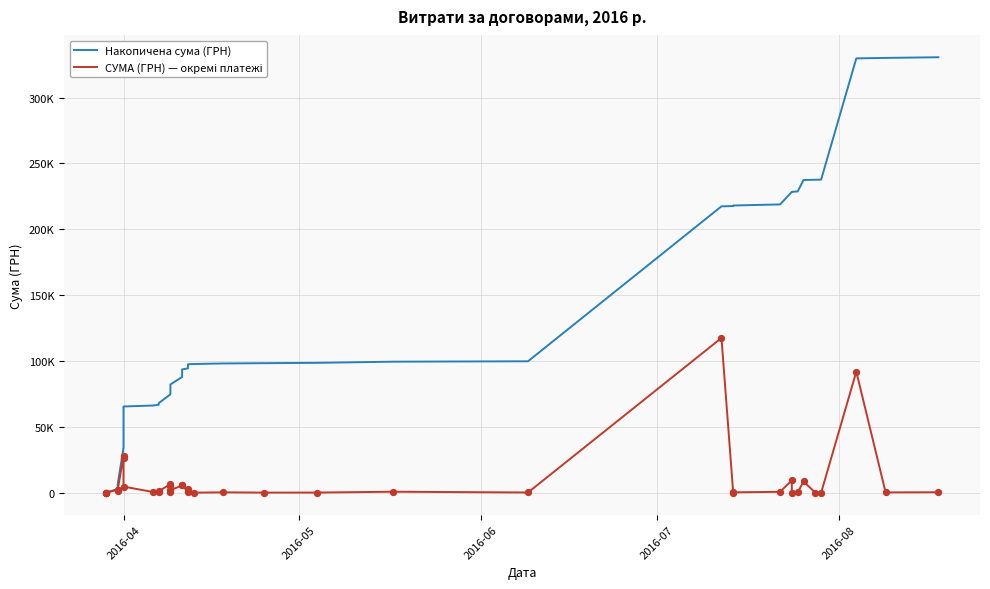

At how many categories does at least one series exceed 117702?

13